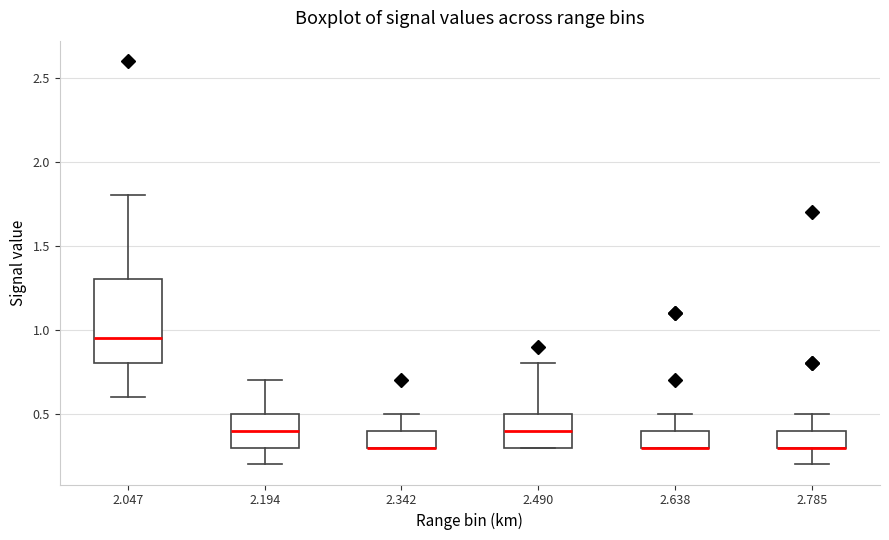

Reading left to right, read every box against the y-axis: the position of its median line, the range the box covers, and the ends of its whiskers. The values are not printed on the chart, so give them approximately, as read against the axis.

2.047: median 0.95, box 0.80 to 1.30, whiskers 0.60 to 1.80
2.194: median 0.40, box 0.30 to 0.50, whiskers 0.20 to 0.70
2.342: median 0.30 (drawn on the box's lower edge), box 0.30 to 0.40, whiskers 0.30 to 0.50
2.490: median 0.40, box 0.30 to 0.50, whiskers 0.30 to 0.80
2.638: median 0.30 (drawn on the box's lower edge), box 0.30 to 0.40, whiskers 0.30 to 0.50
2.785: median 0.30 (drawn on the box's lower edge), box 0.30 to 0.40, whiskers 0.20 to 0.50